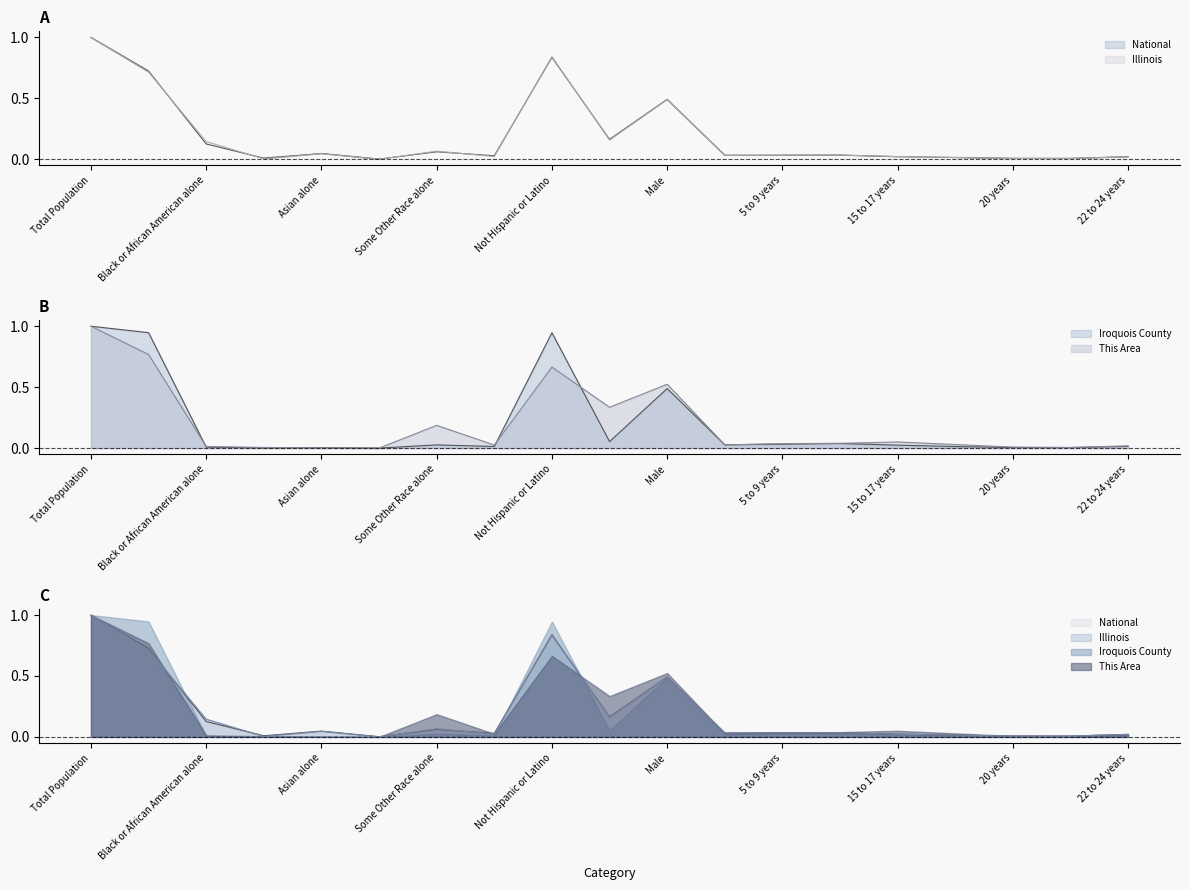

Is it true that Iroquois County equals 1.6 at Total Population?

False